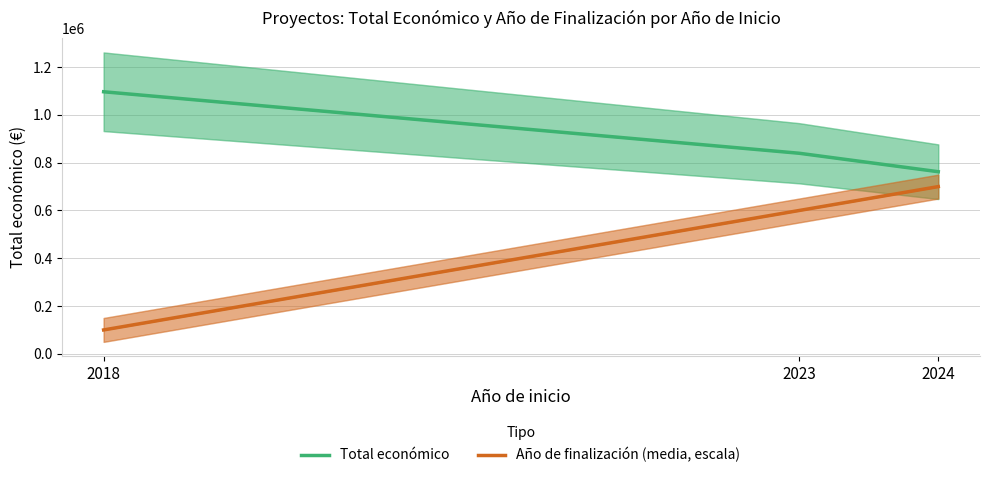

How many distinct data groups are displayed?

2